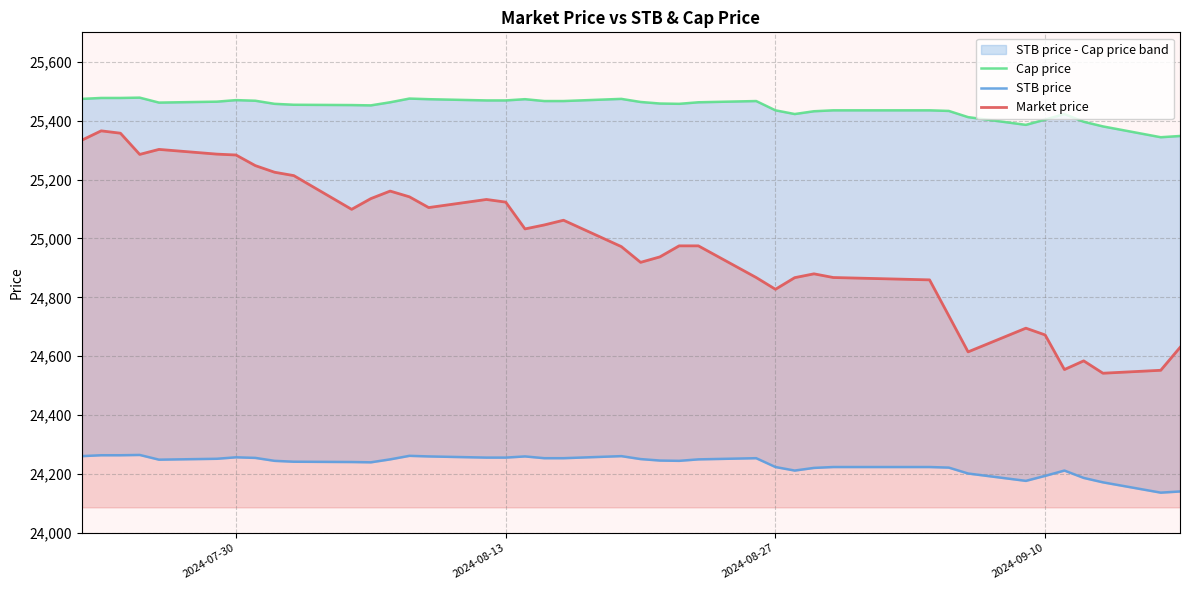

True or false: Cap price and Market price intersect in this chart.

False